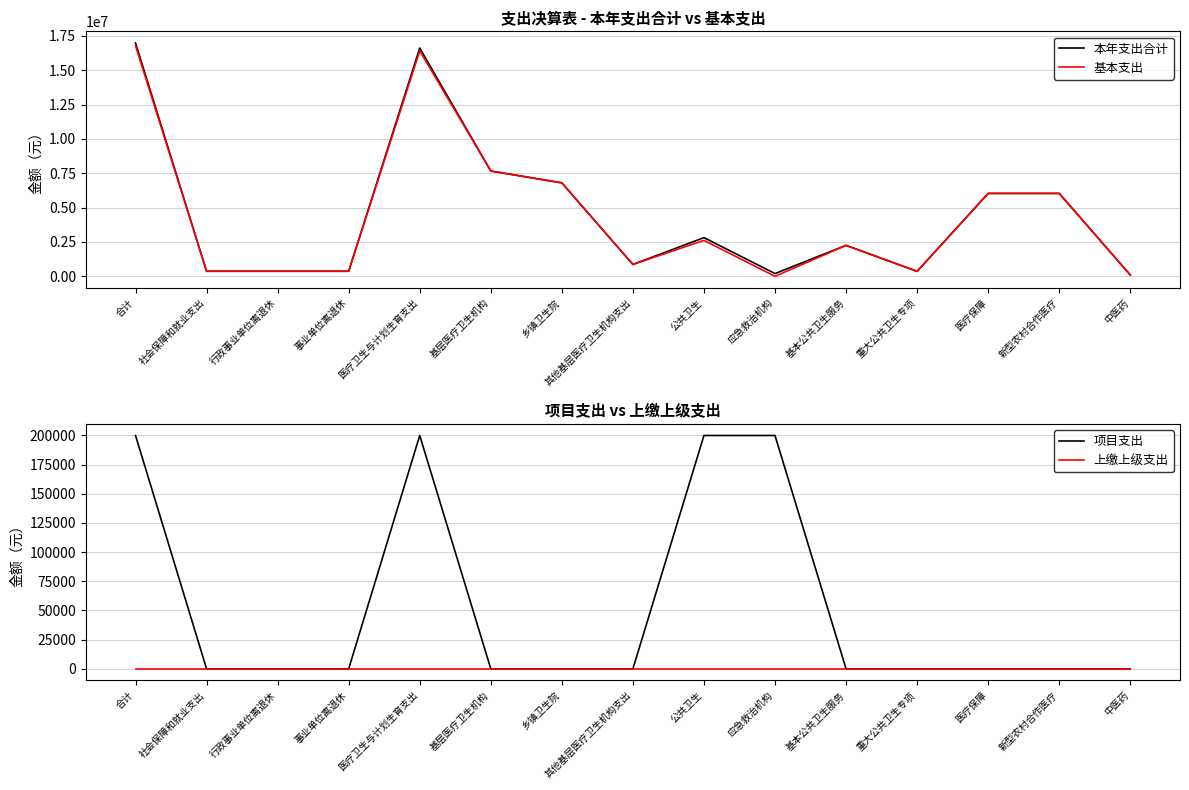

Which series has the widest spread of values?

本年支出合计